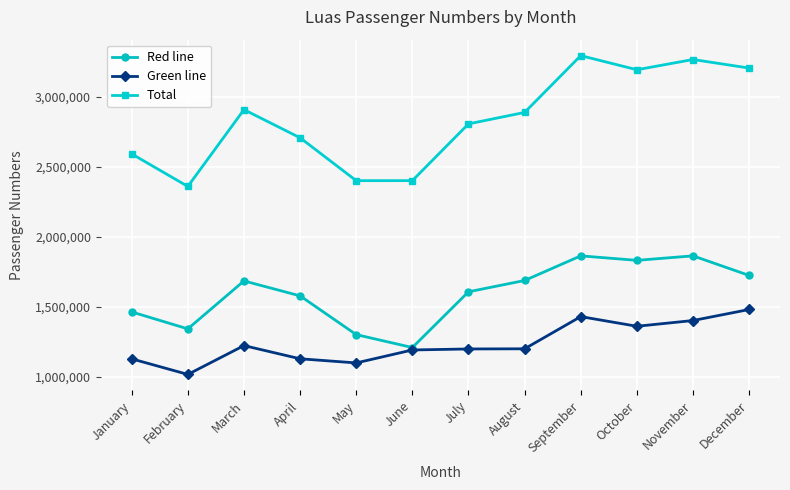

How many data points in Total are less than 2888684?

6